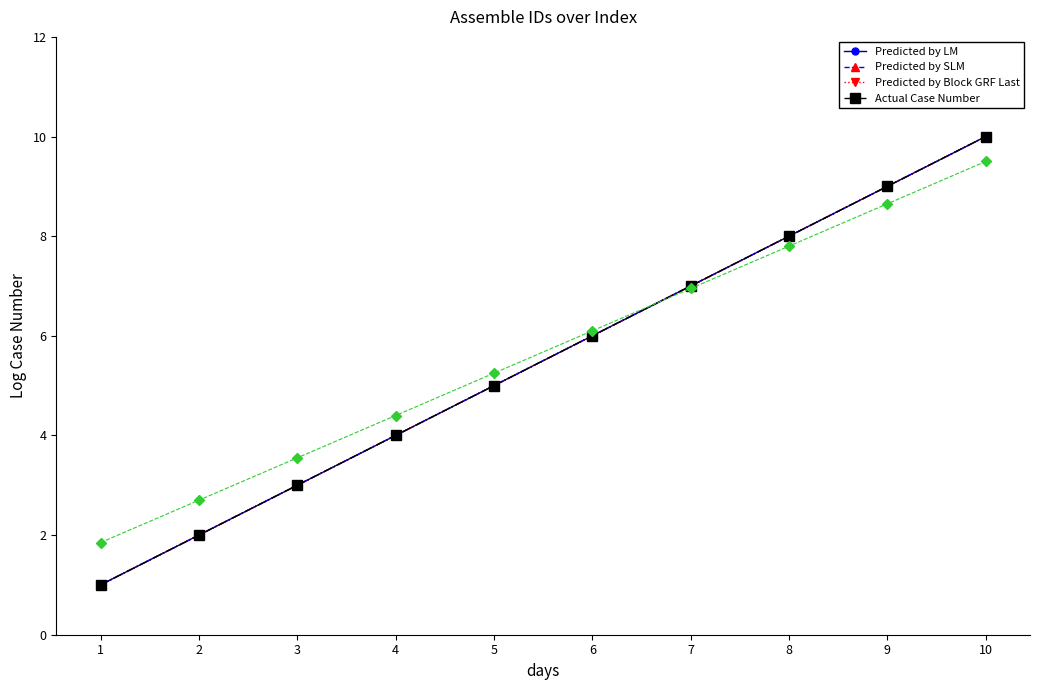

How many lines are shown in the chart?

4